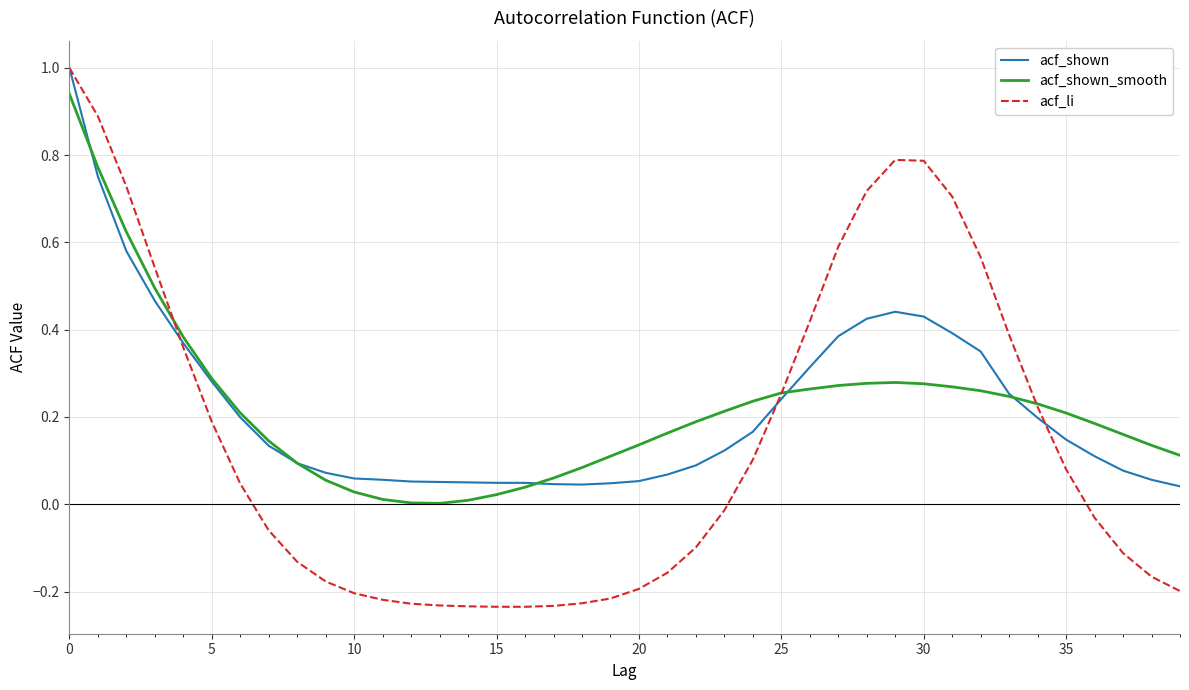

True or false: acf_shown_smooth and acf_shown intersect in this chart.

True